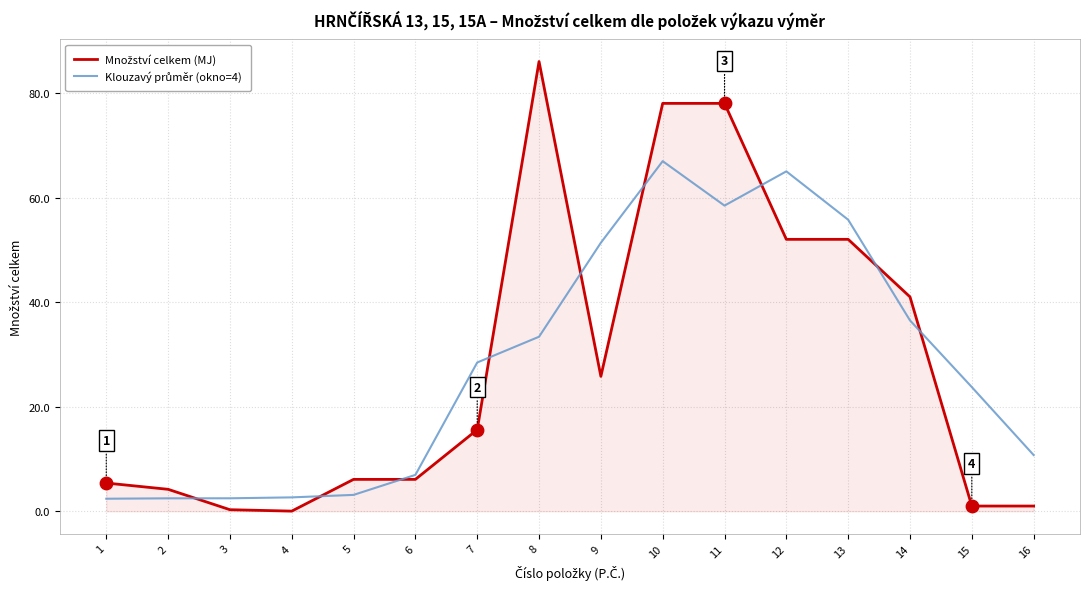

At which category is the sum across all series the highest?

10